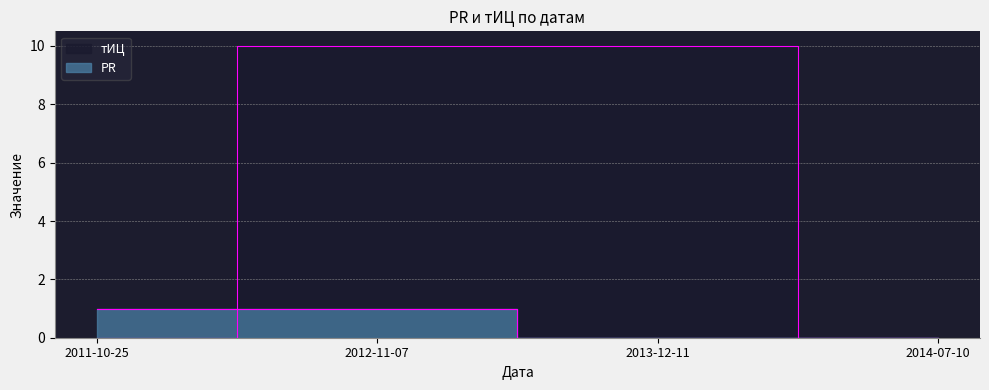

What are all the series names shown in the legend?

PR, тИЦ